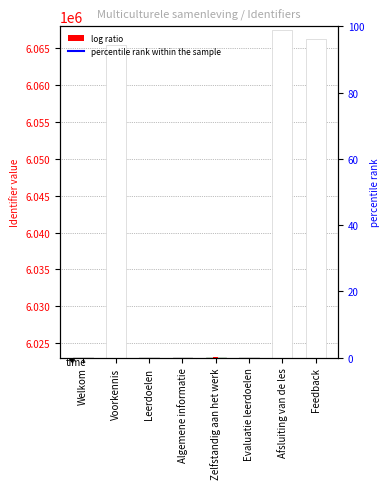

List the labels in order of value, smallest first.

Welkom, Leerdoelen, Algemene informatie, Zelfstandig aan het werk, Evaluatie leerdoelen, Voorkennis, Feedback, Afsluiting van de les